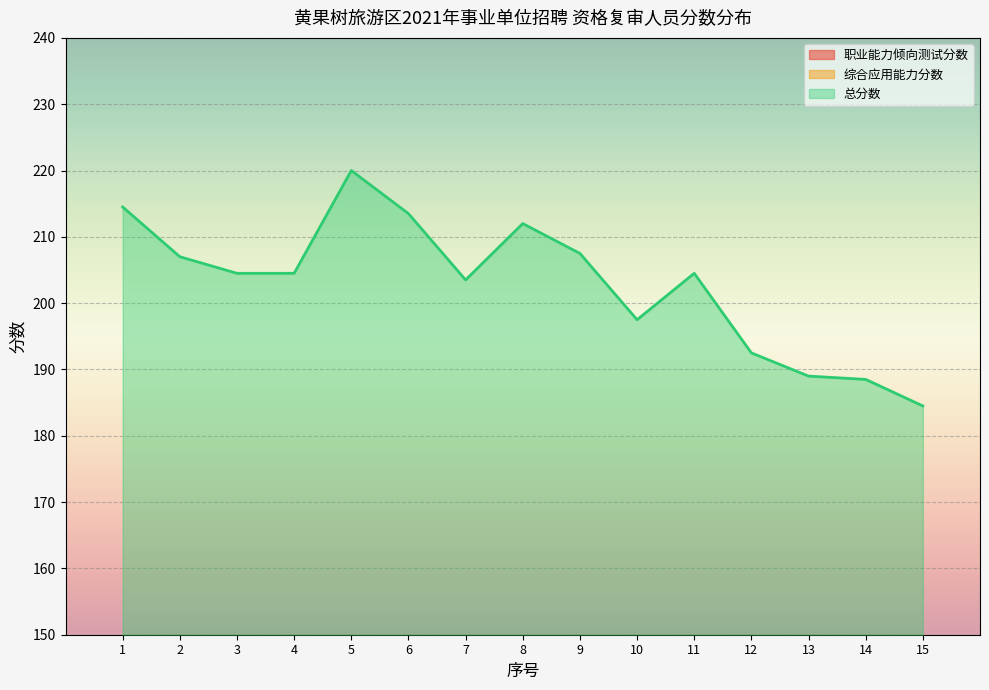

List the labels in order of 总分数 value, largest first.

5, 1, 6, 8, 9, 2, 3, 4, 11, 7, 10, 12, 13, 14, 15